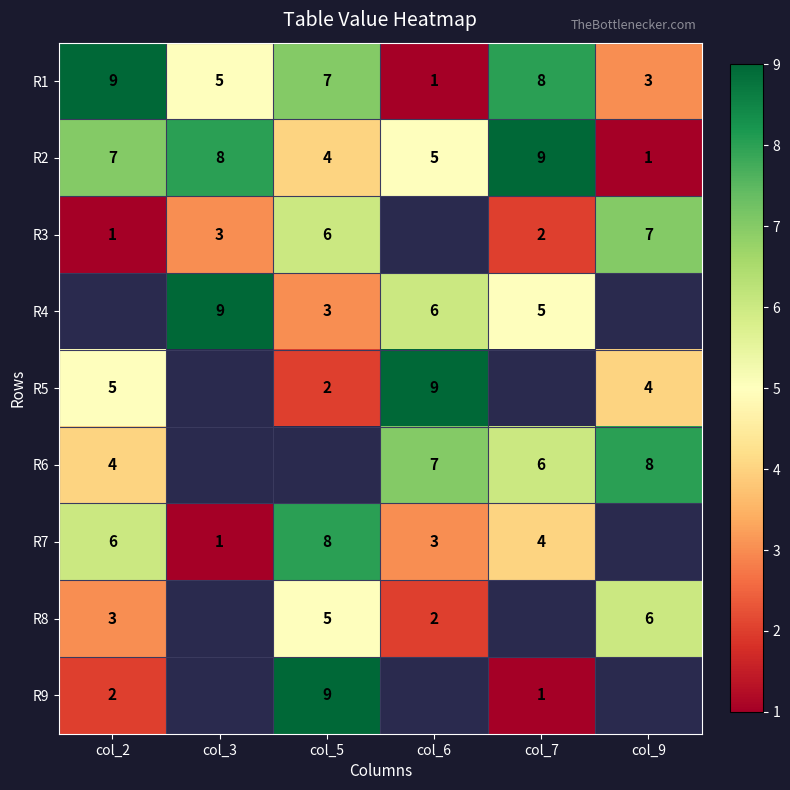

Where is R2 nearest to the value 5?

col_6